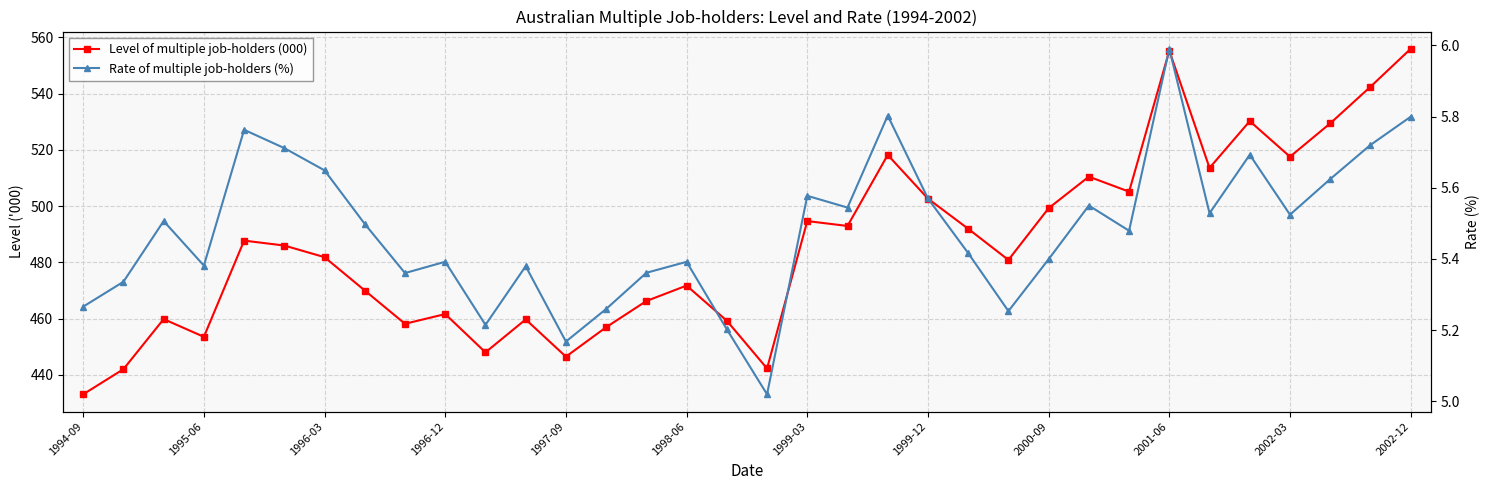

What position from the left is 25?

26